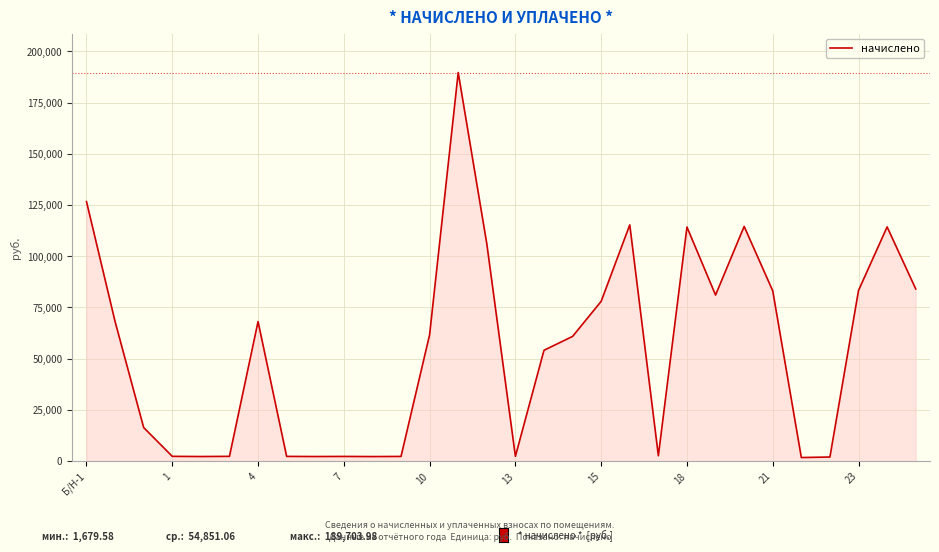

What is the difference between the maximum and minimum values?

188024.4